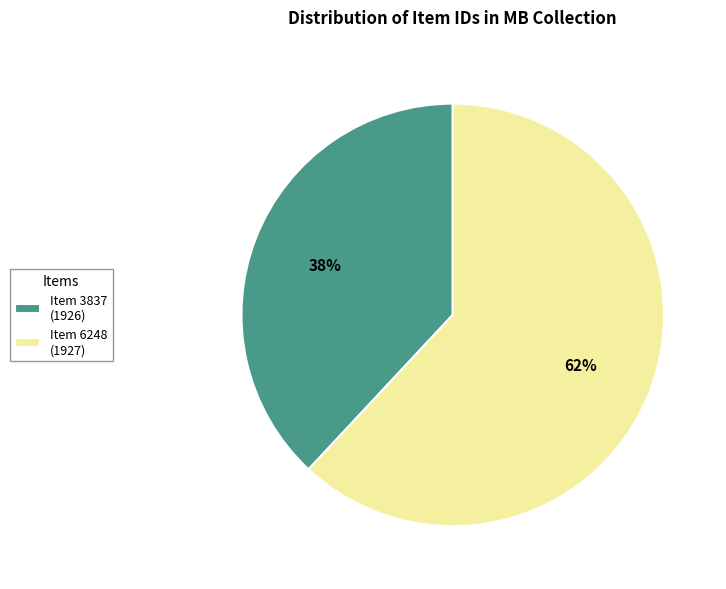

How many segments does this pie chart have?

2